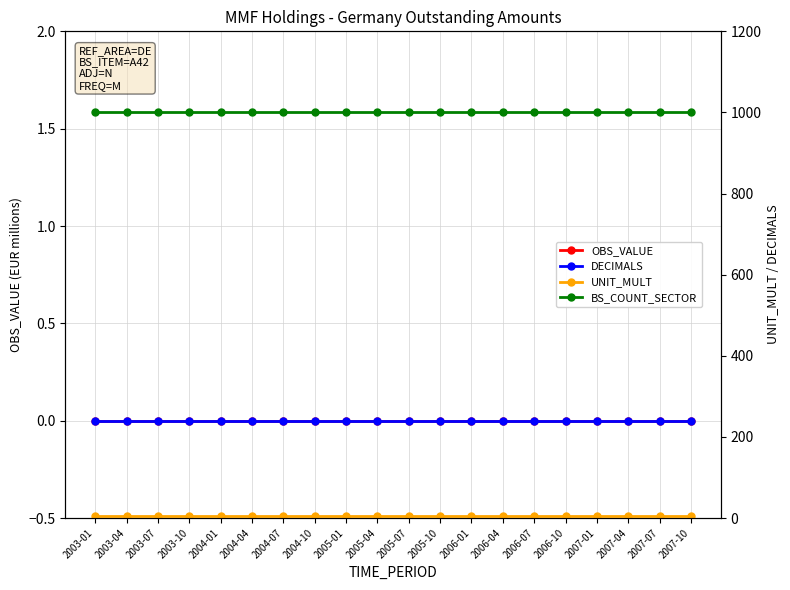

Between 2005-01 and 2007-07, which series saw the biggest shift?

OBS_VALUE